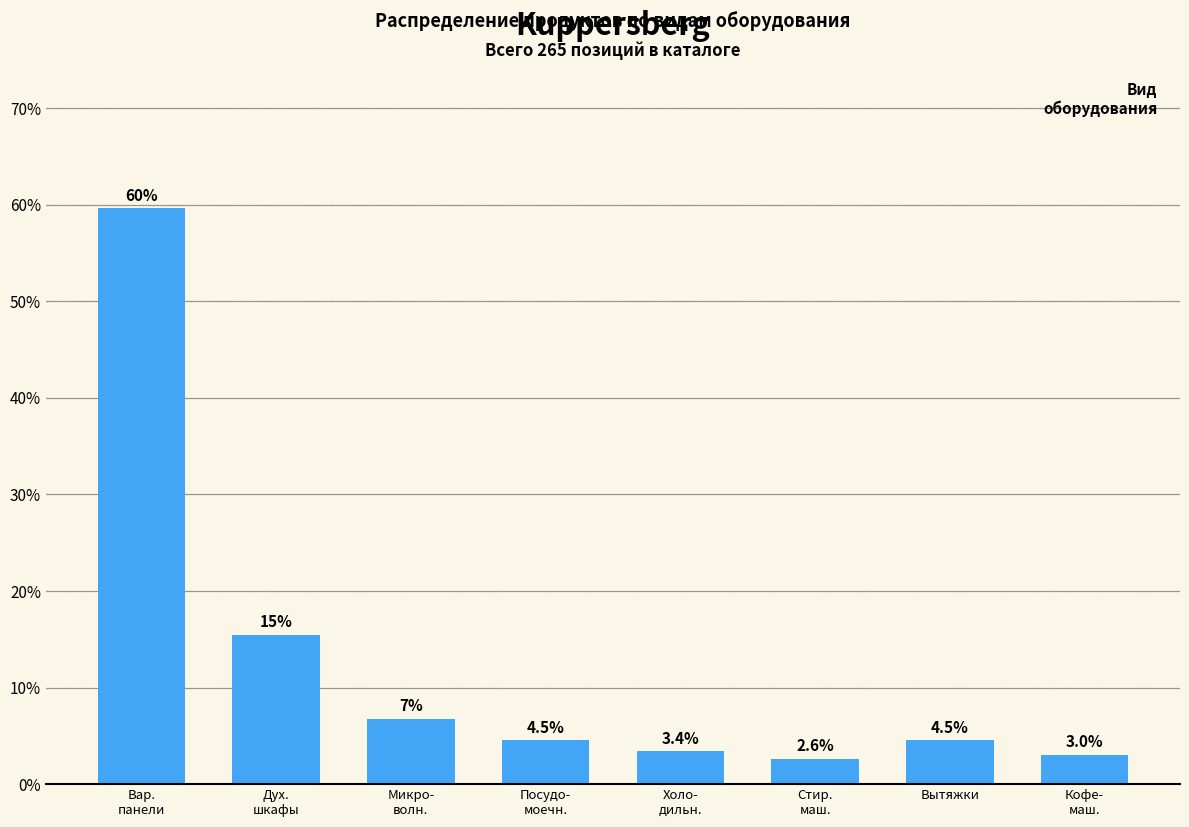

Reading left to right, extract all data points from this chart.

59.6	15.5	6.8	4.5	3.4	2.6	4.5	3.0